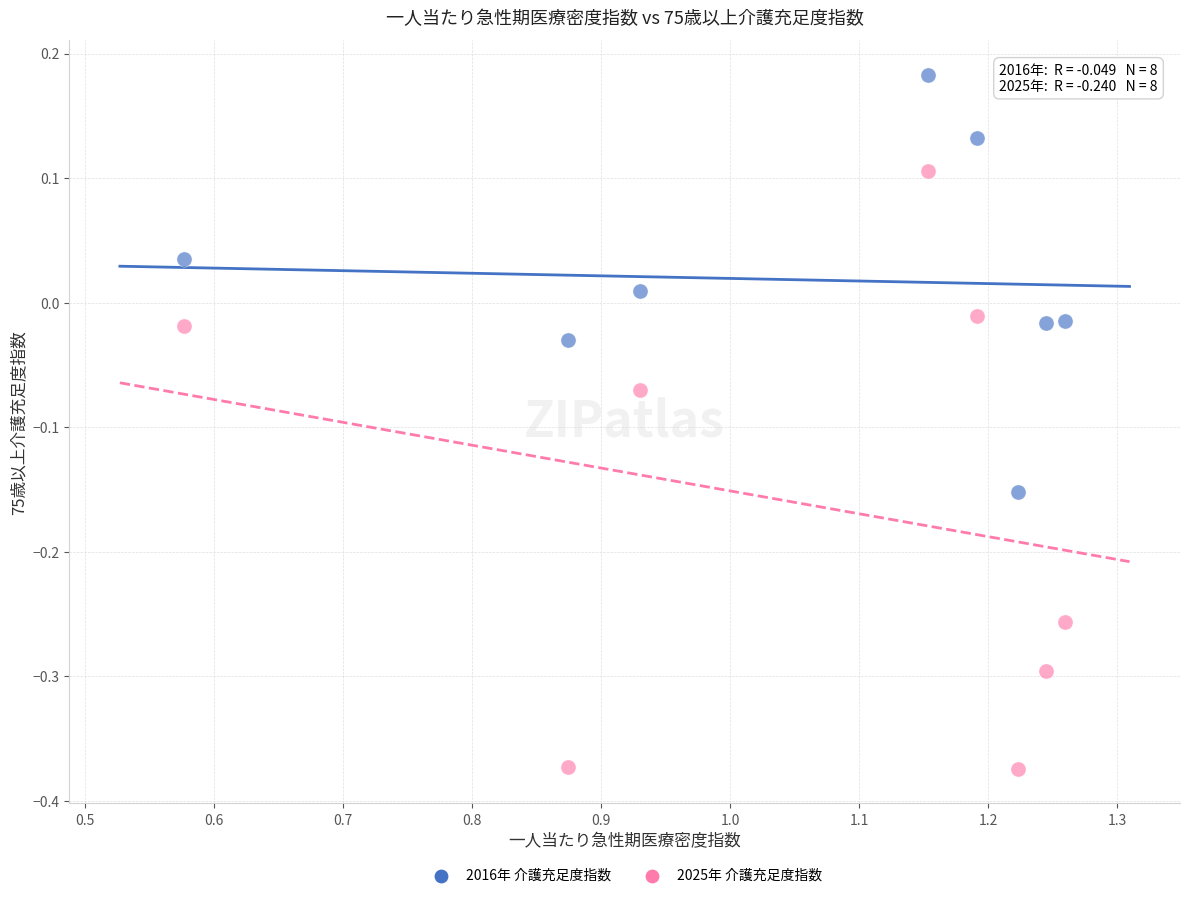

Which series reaches the minimum Y coordinate?

2025年 介護充足度指数